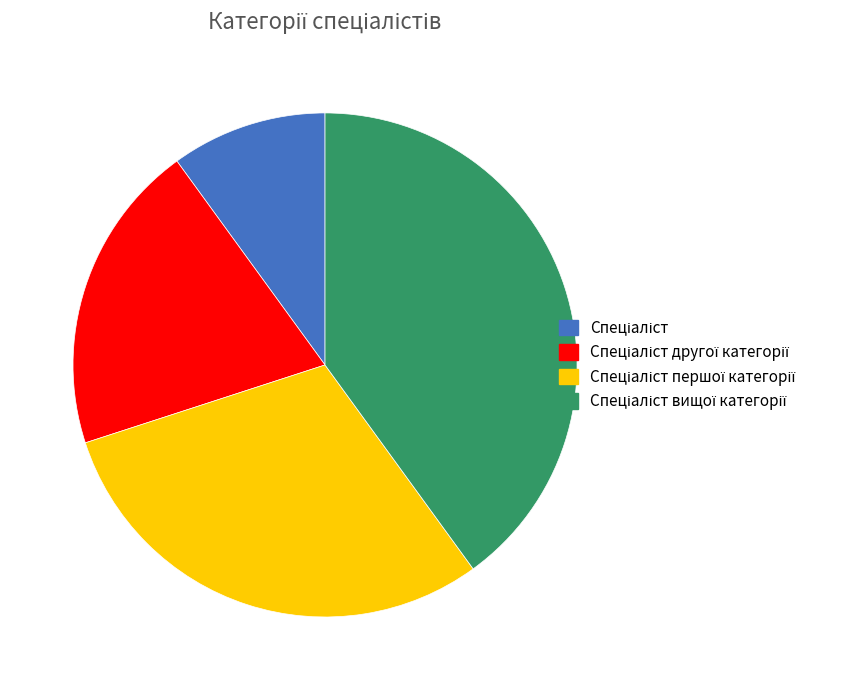

How many segments does this pie chart have?

4